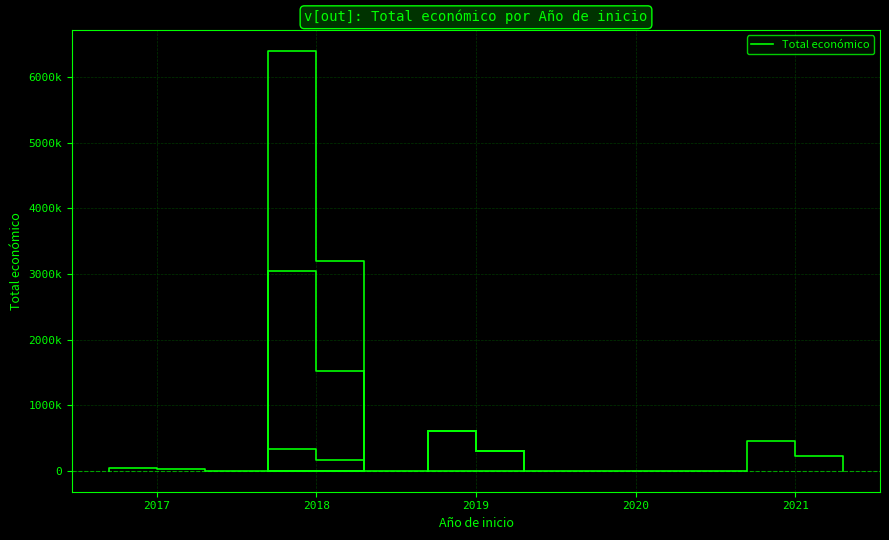

What is the smallest value displayed?

40814